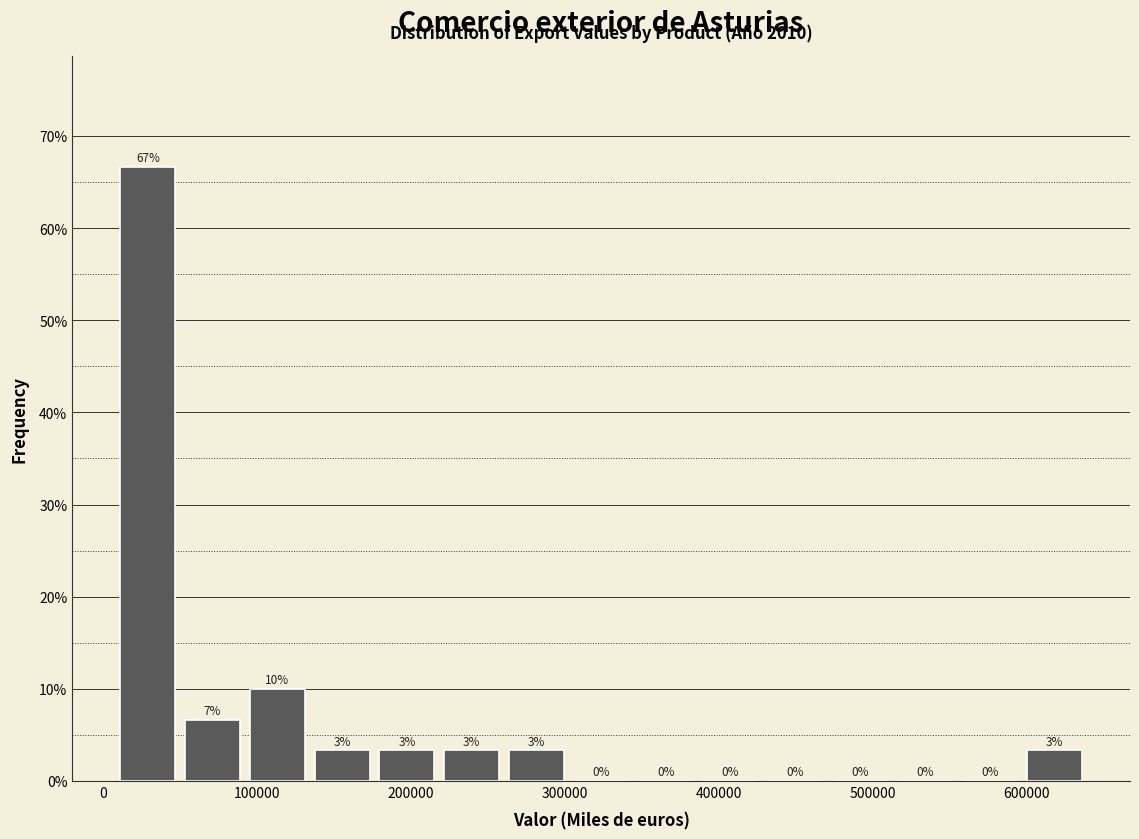

Over which range of the x-axis is the bar tallest?

10000 to 50000